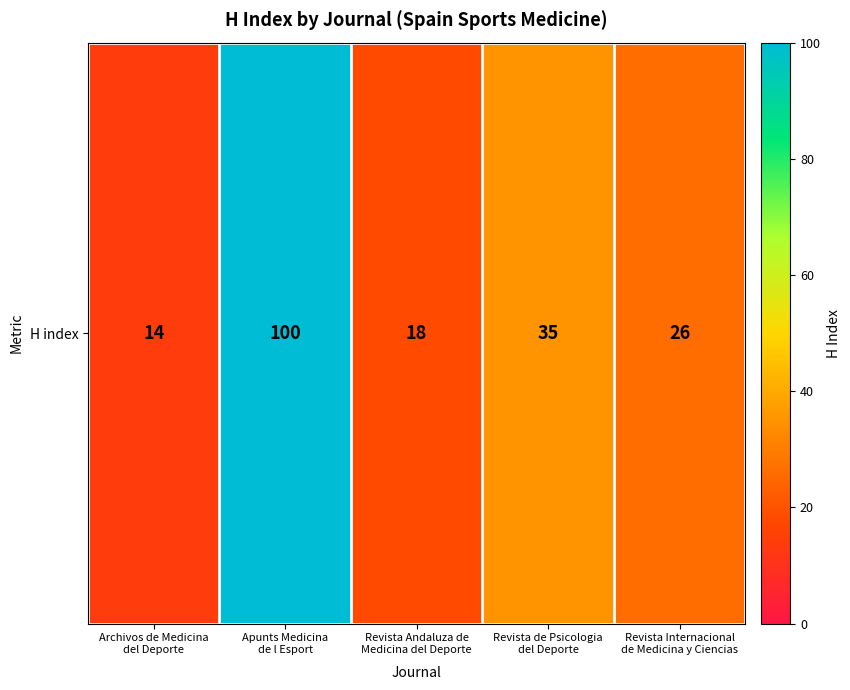

Approximately how many times larger is the value at Revista Internacional
de Medicina y Ciencias compared to Revista de Psicologia
del Deporte?

0.7